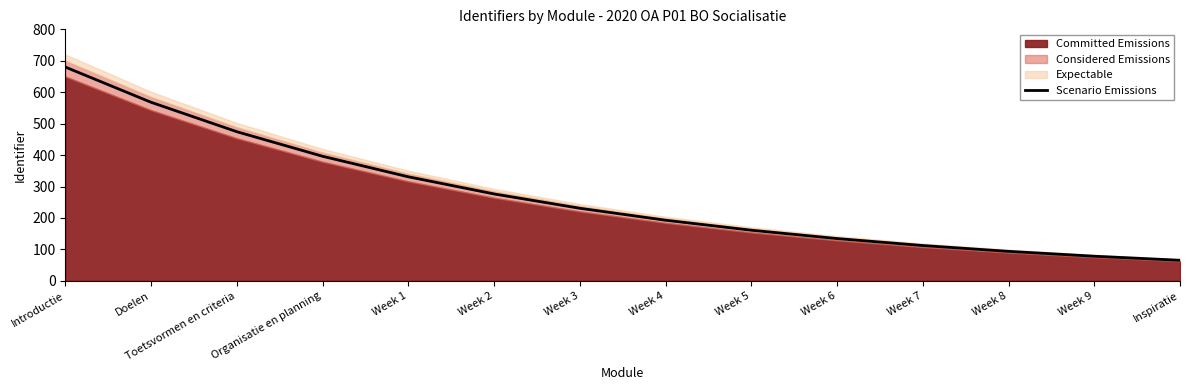

What is the value of the 2nd point from the left?

568.0